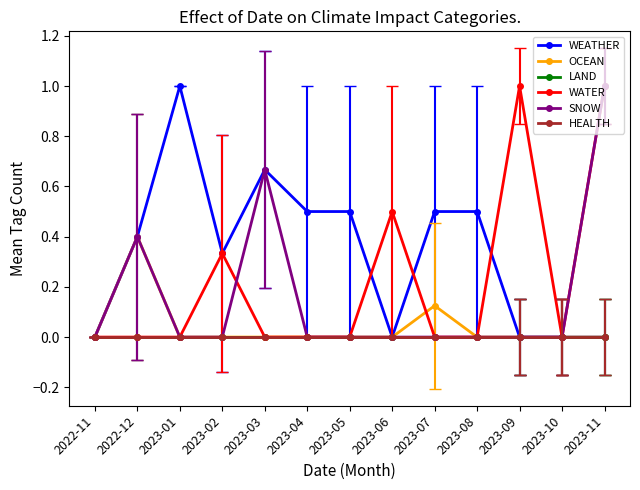

What is the label of the 11th point from the left?

2023-09